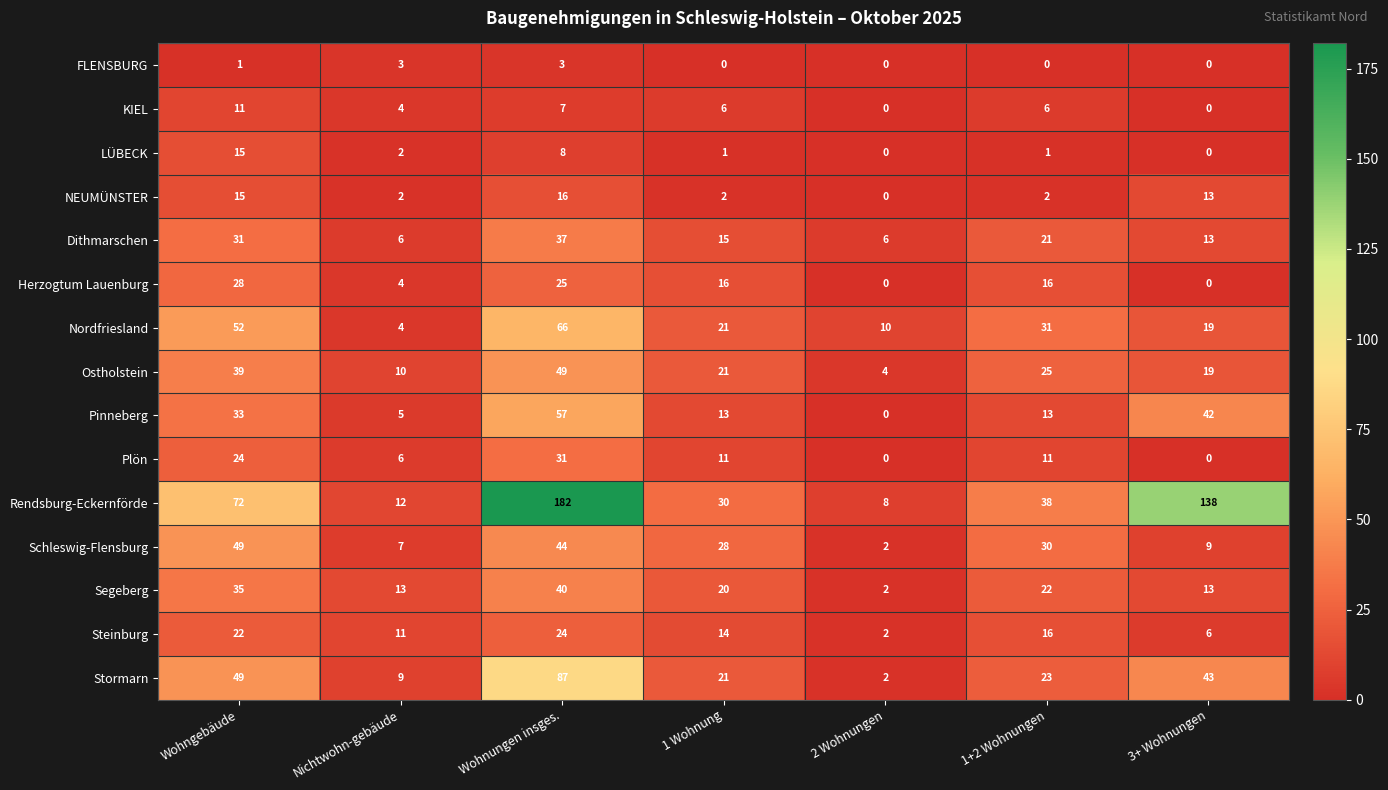

The Pinneberg series shows 8 at Nichtwohn-gebäude. True or false?

False